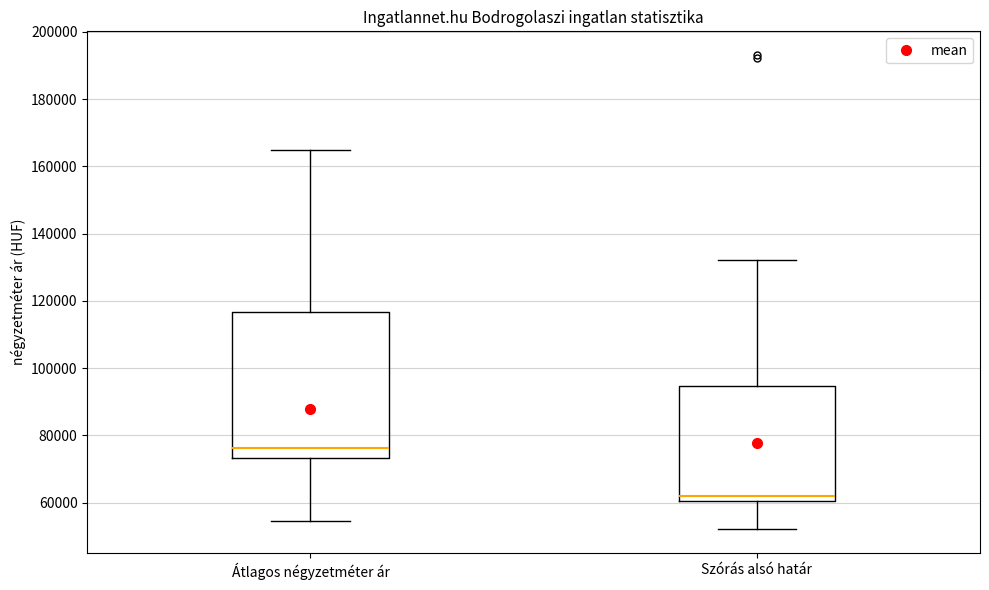

Reading left to right, transcribe this box plot: for each box, give where its median line is, the range the box spans, and where its two whiskers end, as read against the y-axis. The values are not printed on the chart, so give them approximately, as read against the axis.

Átlagos négyzetméter ár: median 76000, box 74000 to 116000, whiskers 54000 to 164000
Szórás alsó határ: median 62000, box 60000 to 94000, whiskers 52000 to 132000